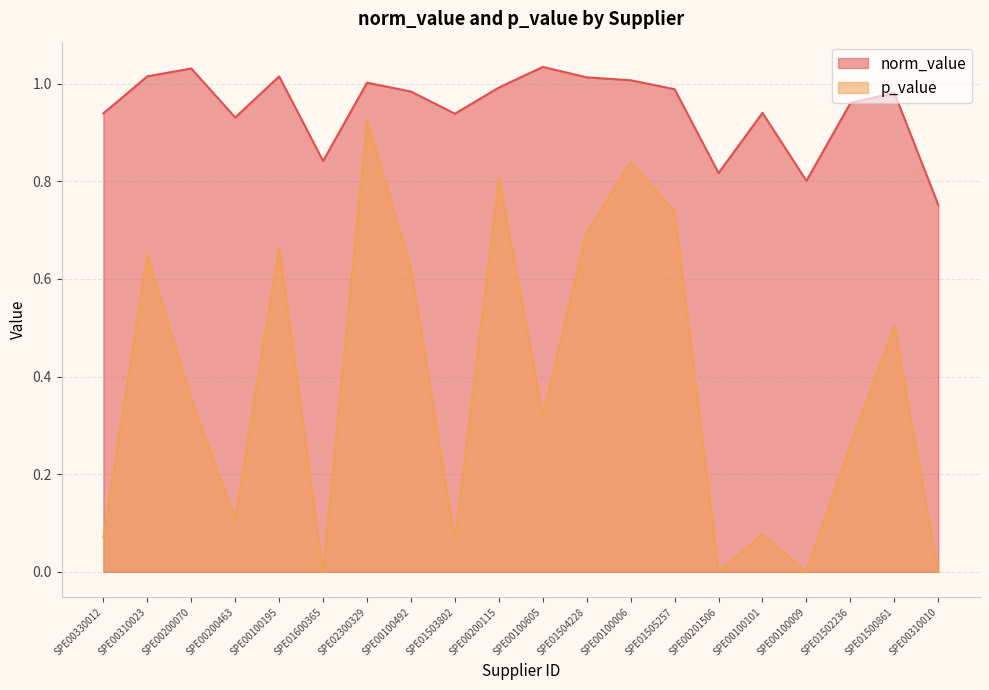

Which series has the largest total across all categories?

norm_value